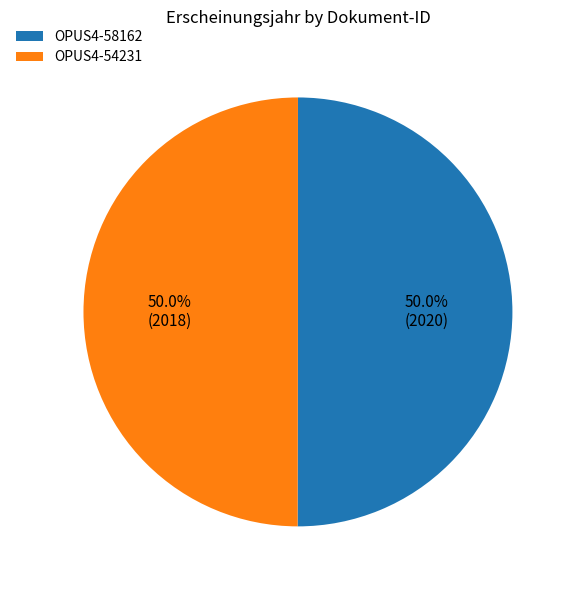

Count the number of slices in the pie.

2